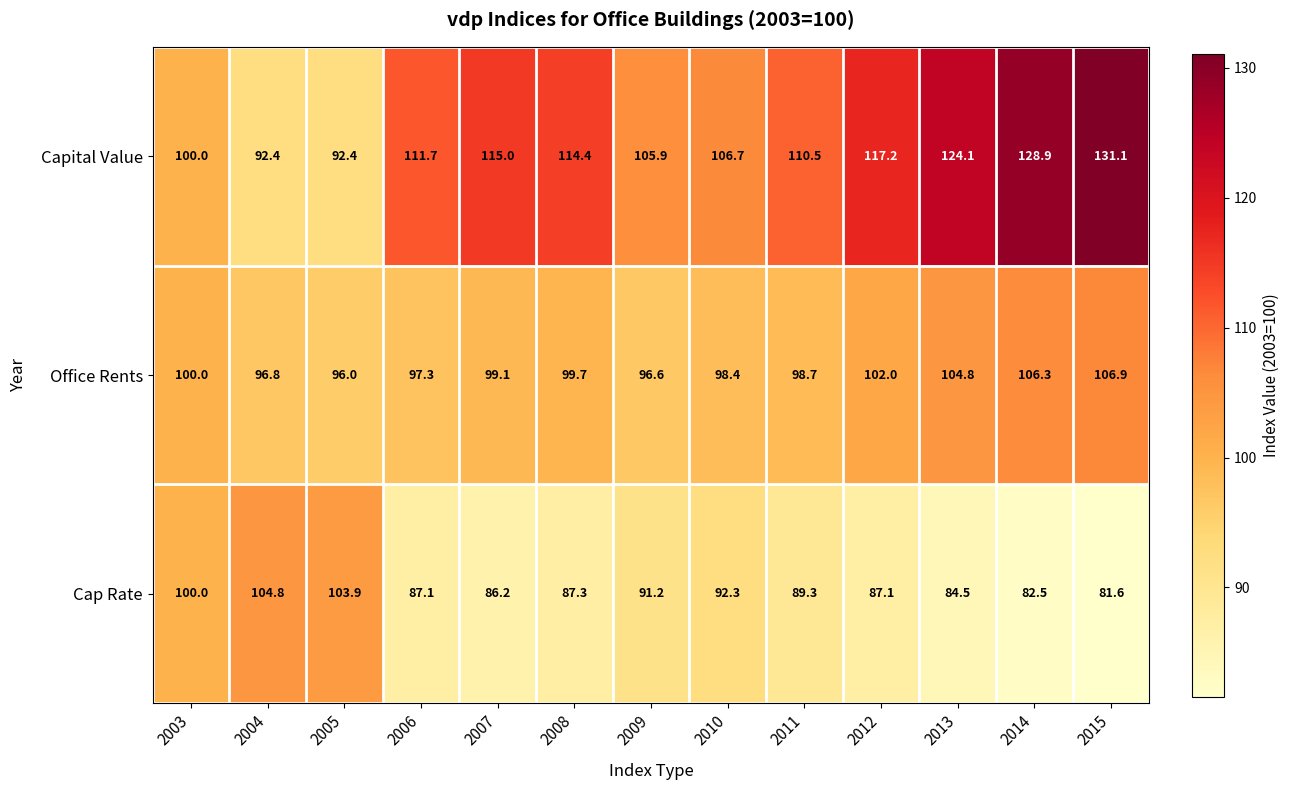

Which label corresponds to the largest value in the chart?

2015